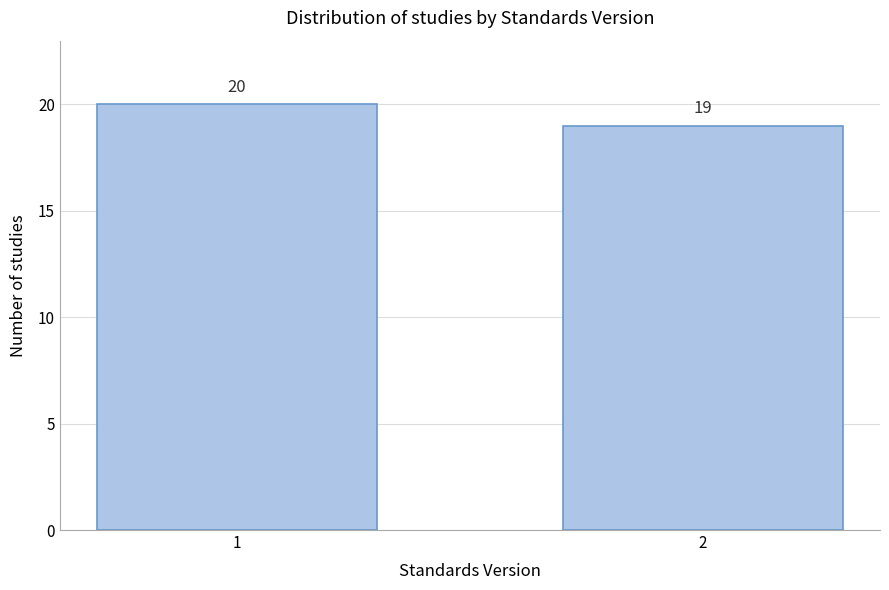

Reading left to right, what are all the values shown in this chart?

20	19